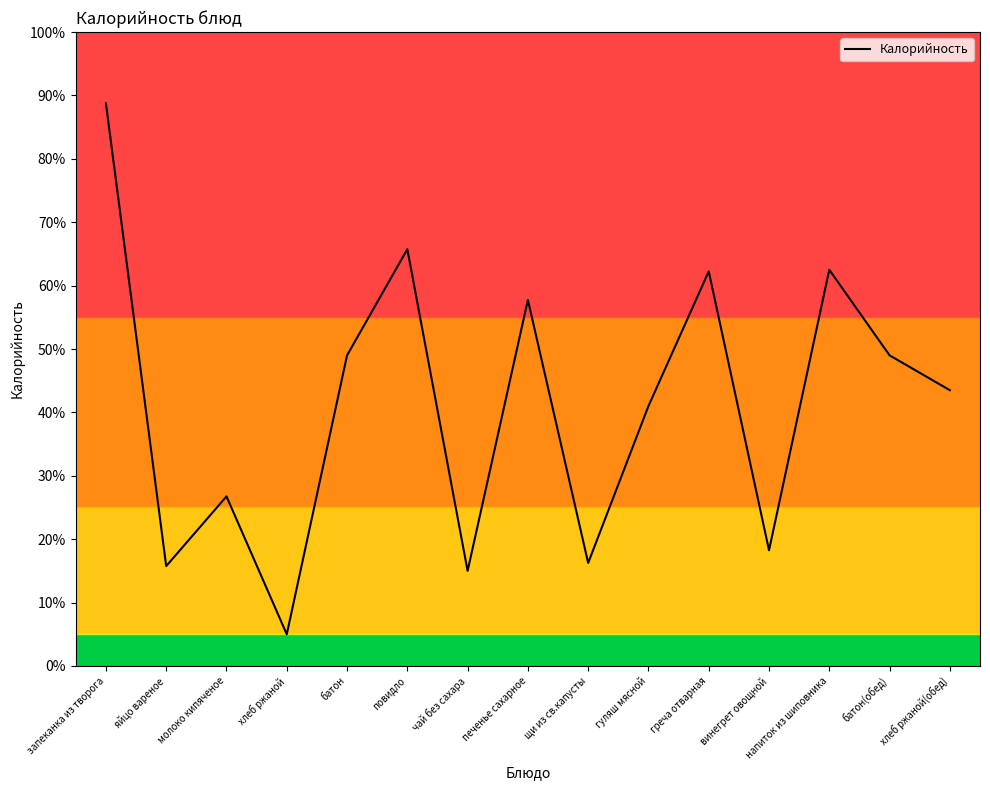

Reading right to left, what are all the values shown in this chart?

хлеб ржаной(обед)=174	батон(обед)=196	напиток из шиповника=250	винегрет овощной=73	греча отварная=249	гуляш мясной=164	щи из св.капусты=65	печенье сахарное=231	чай без сахара=60	повидло=263	батон=196	хлеб ржаной=20	молоко кипяченое=107	яйцо вареное=63	запеканка из творога=355